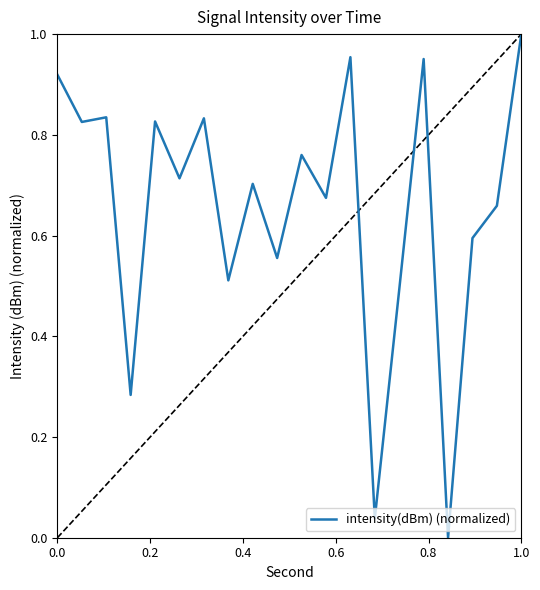

How many lines are shown in the chart?

1